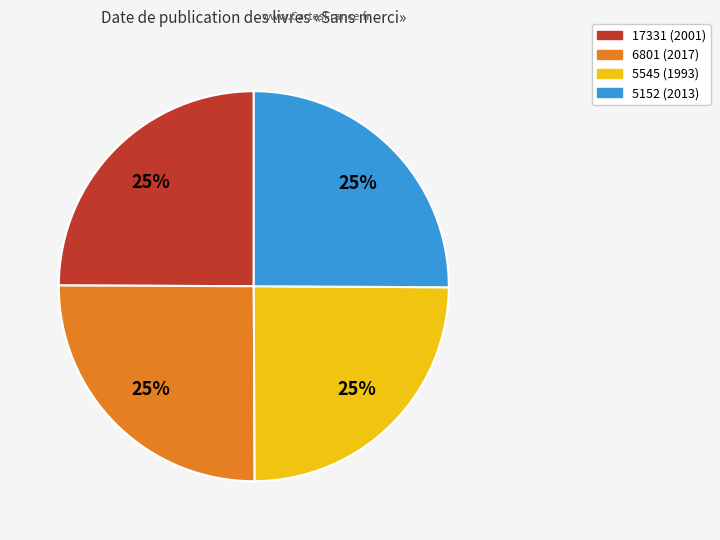

Is 6801 (2017) the majority of the pie?

No